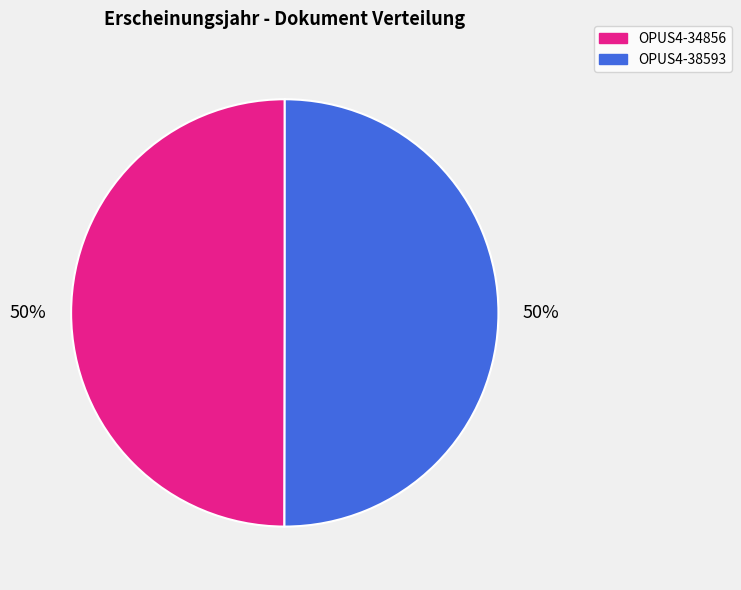

Count the number of slices in the pie.

2